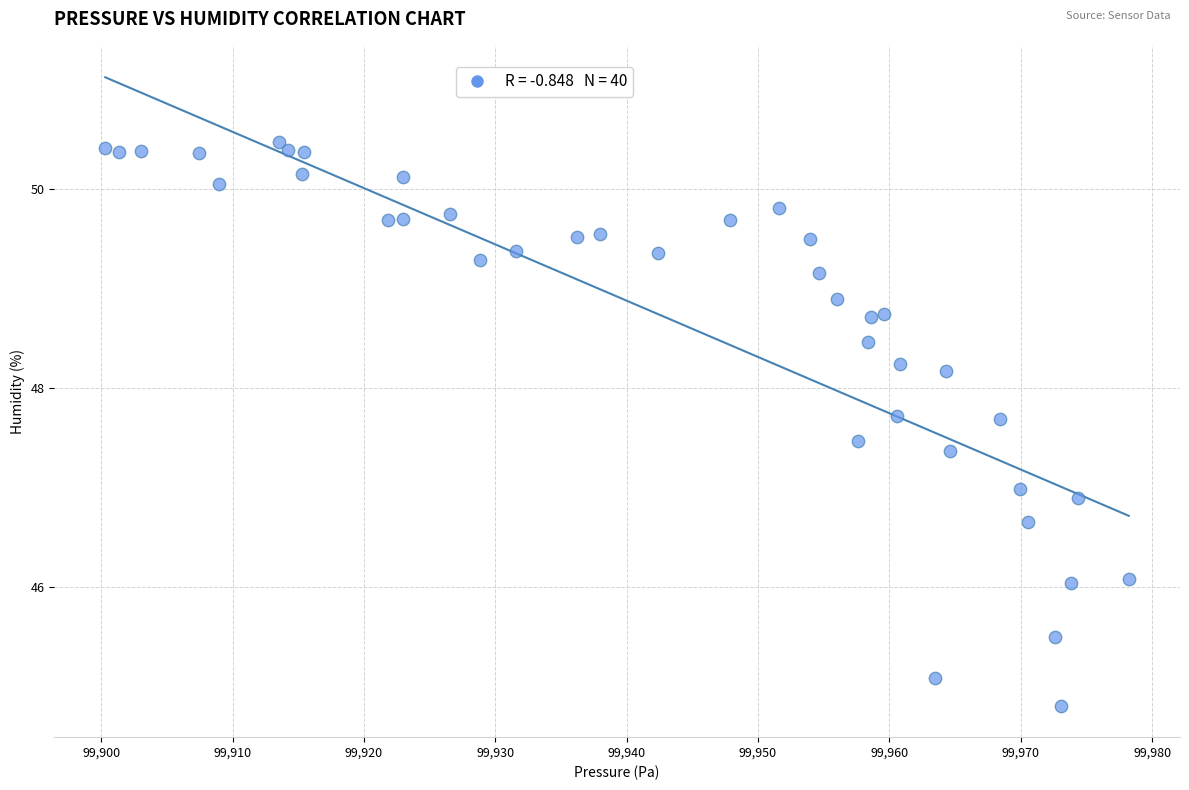

What is the range of X values (max minus min)?

77.9